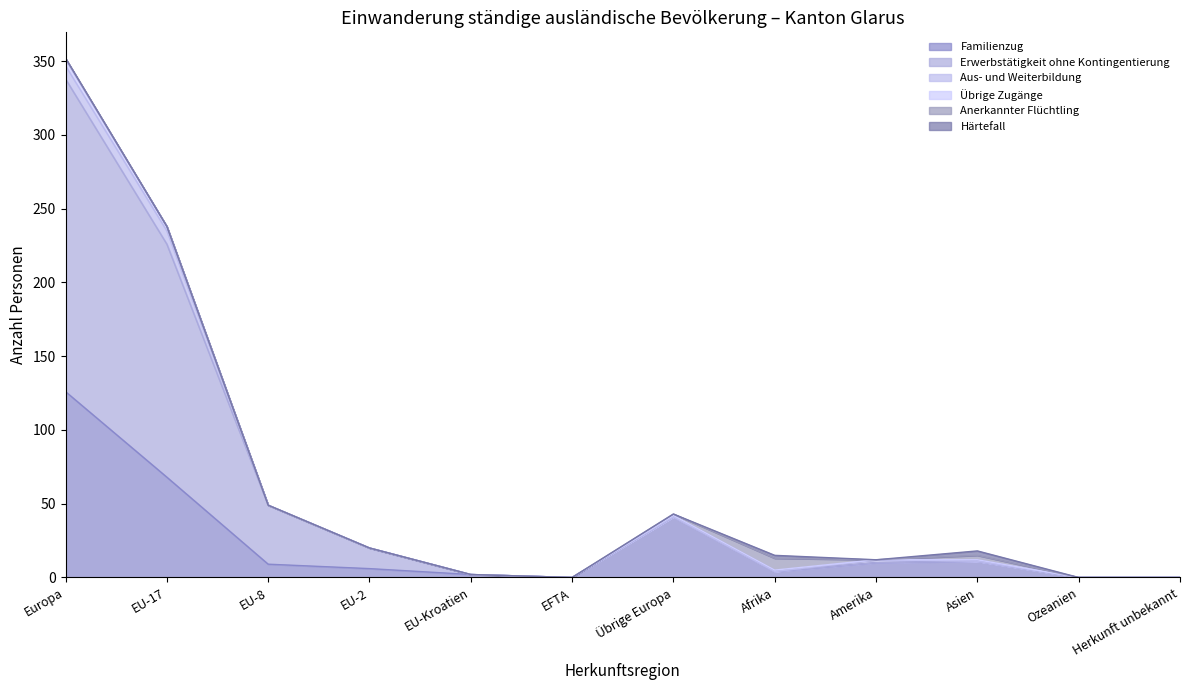

Between which two adjacent categories do Härtefall and Übrige Zugänge first intersect?

Übrige Europa and Afrika